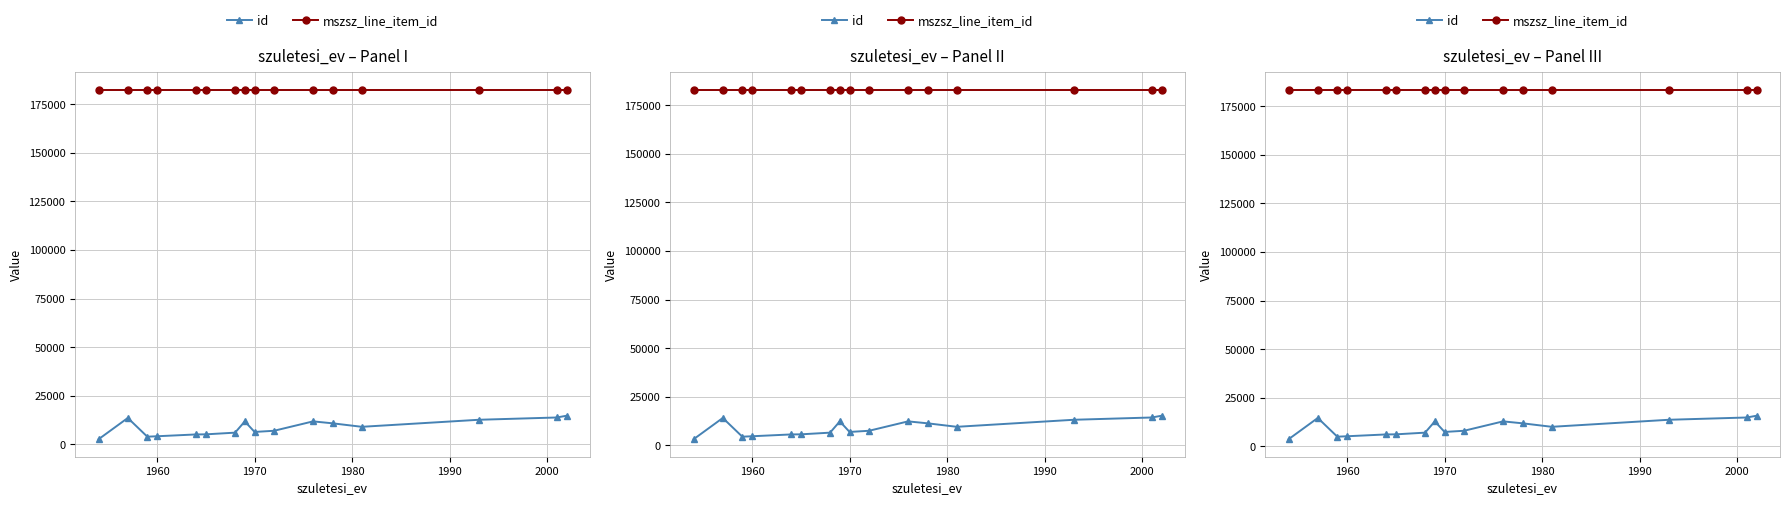

Reading right to left, list all the values displayed in this chart.

id: 15701.0	14787.0	13614.0	9991.0	11787.3	12785.0	7953.0	7346.5	12787.0	6984.0	6113.0	6065.0	5127.0	4903.5	14542.0	3583.0
mszsz_line_item_id: 183394.0	183394.0	183394.0	183394.0	183394.0	183394.0	183394.0	183394.0	183394.0	183394.0	183394.0	183394.0	183394.0	183394.0	183394.0	183394.0